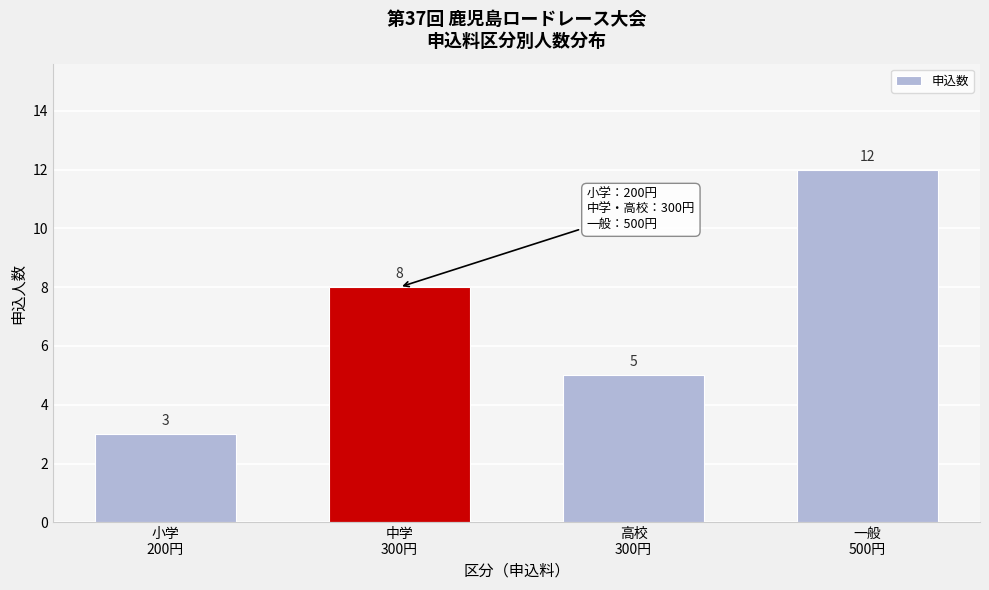

Reading left to right, what are all the values shown in this chart?

3	8	5	12